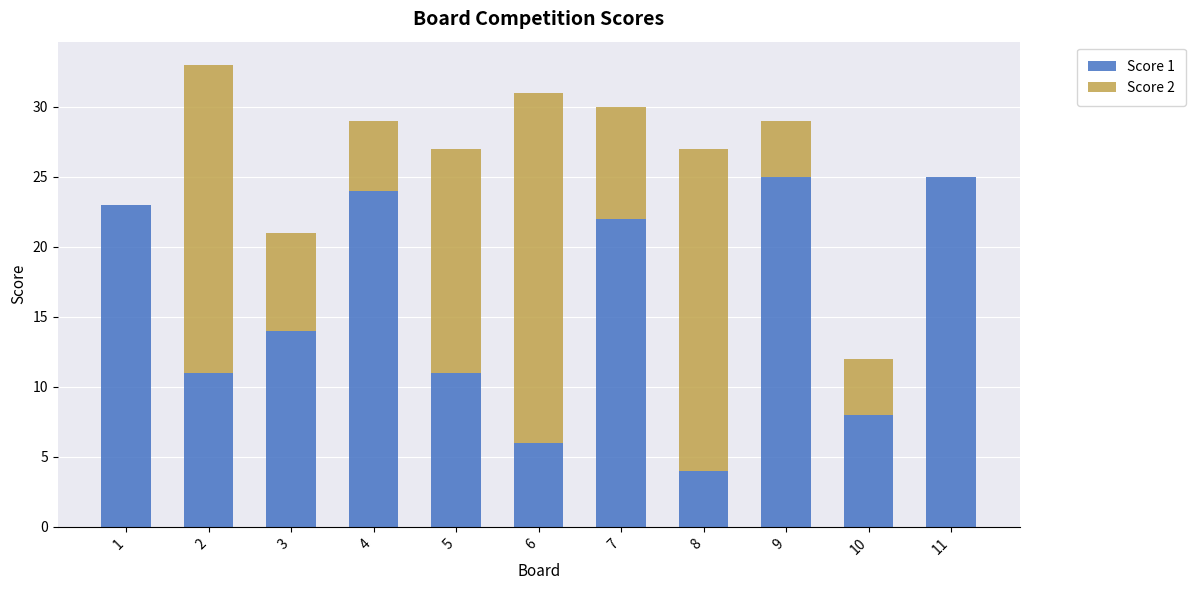

Where is Score 1 nearest to the value 14?

3